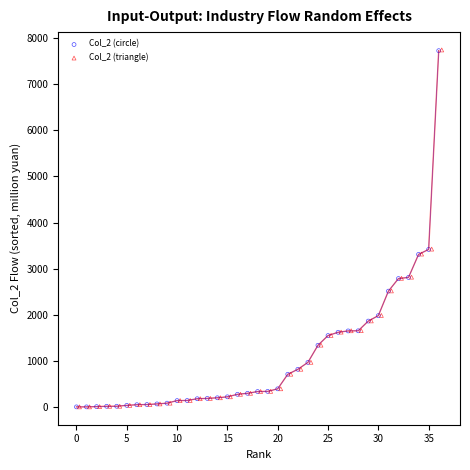

Which series has the widest spread of Y values?

Col_2 (triangle)